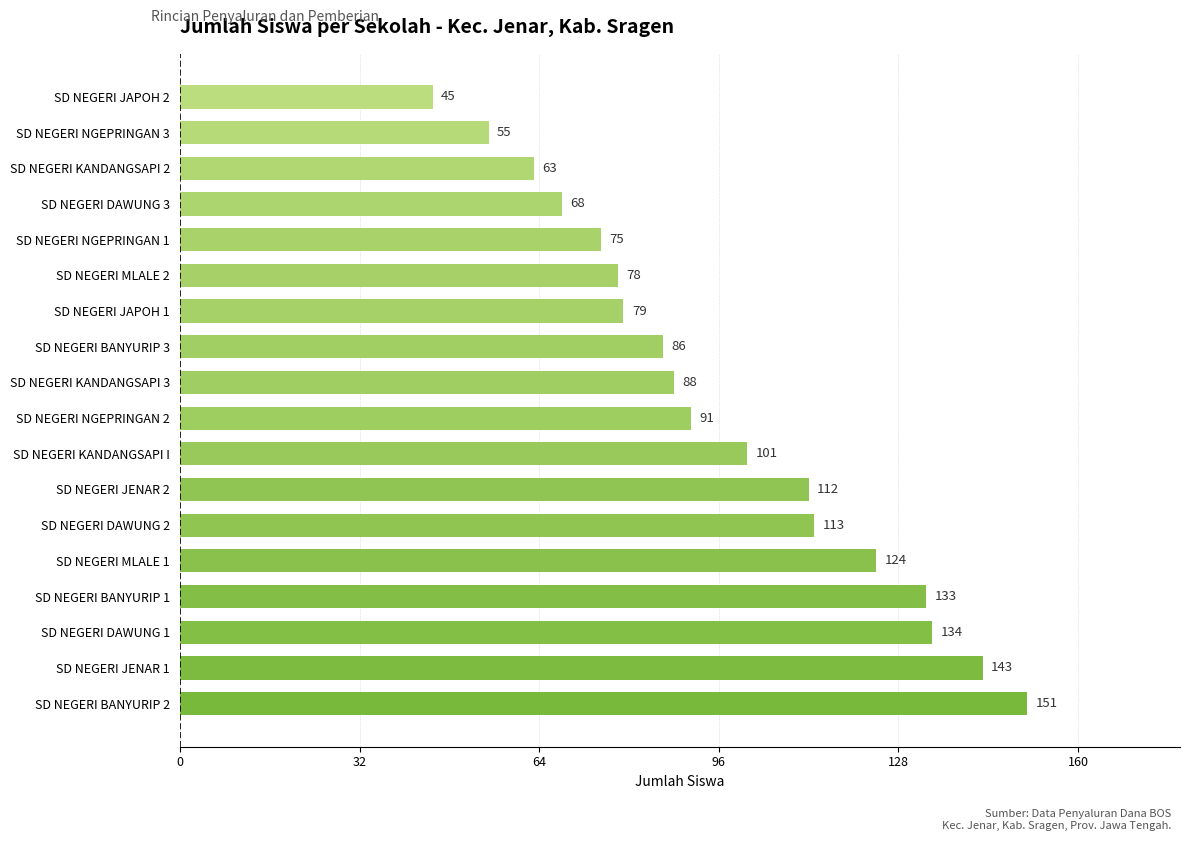

Is it true that the value at SD NEGERI JENAR 2 is 112?

True